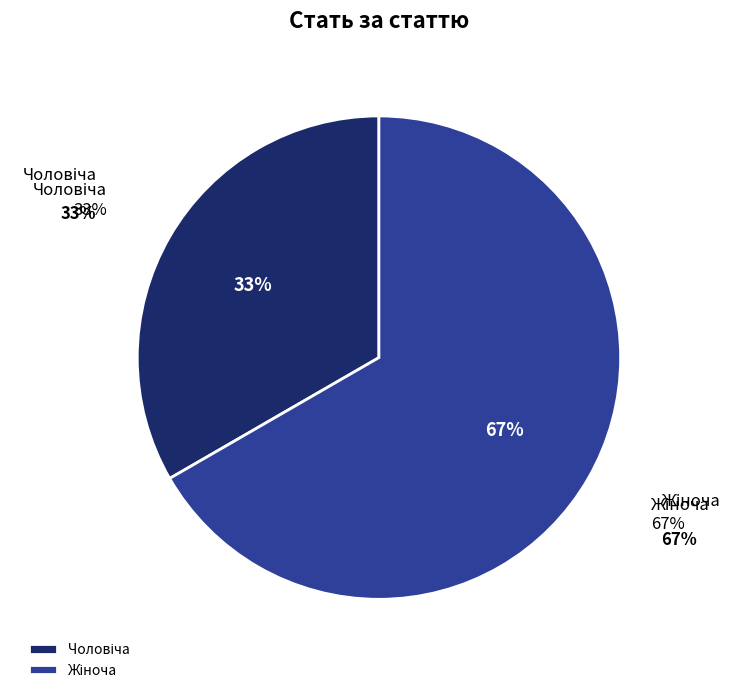

True or false: Жіноча accounts for 67% of the total.

True